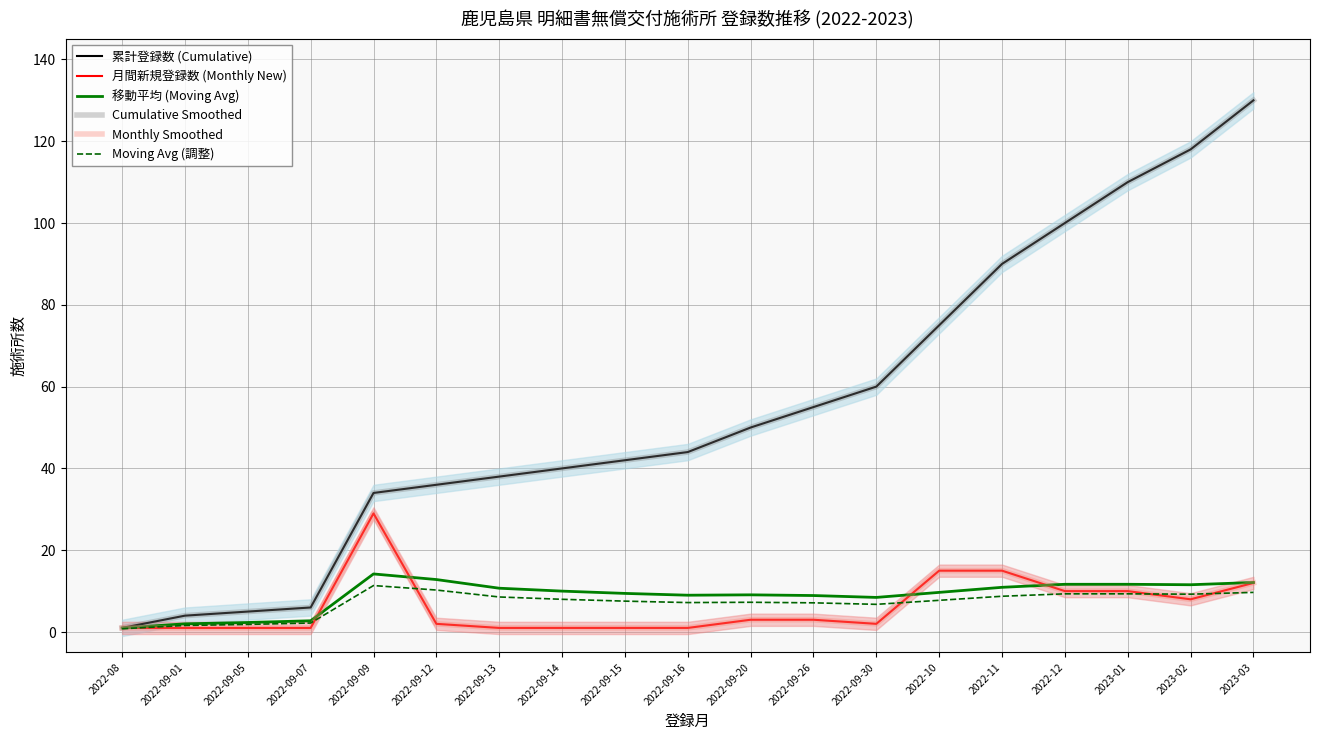

Does the chart display data point markers on the line(s)?

No